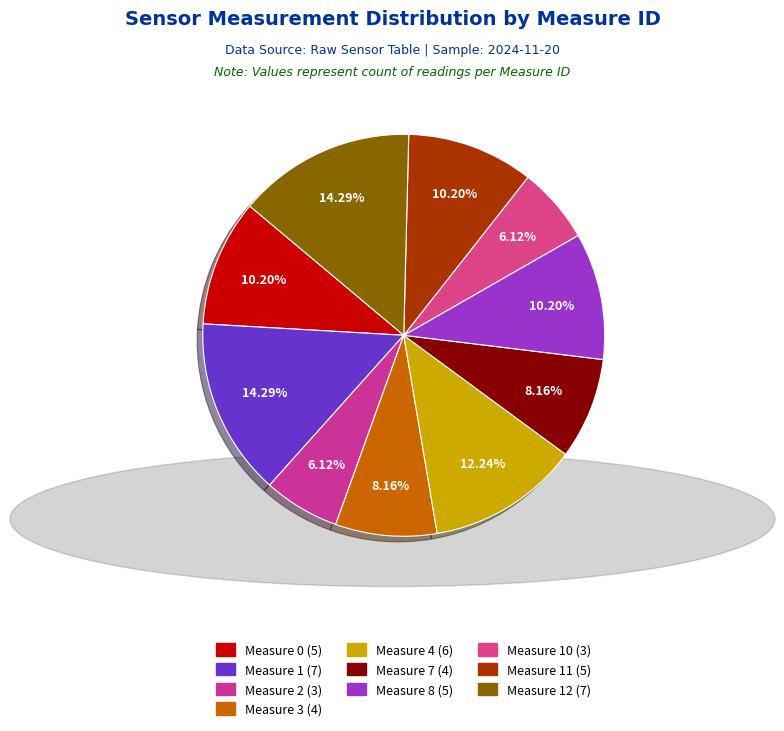

Which slice is the largest?

1